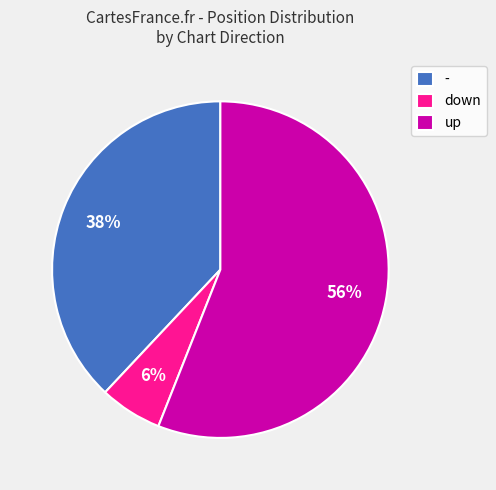

How many slices are in this pie chart?

3